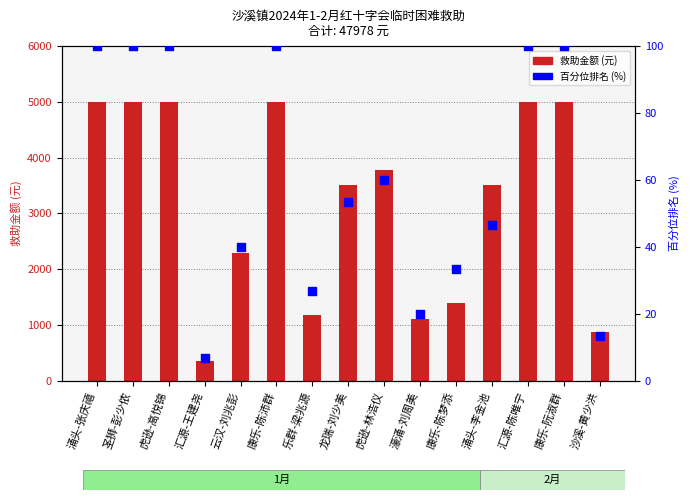

Which series has the largest total across all categories?

救助金额